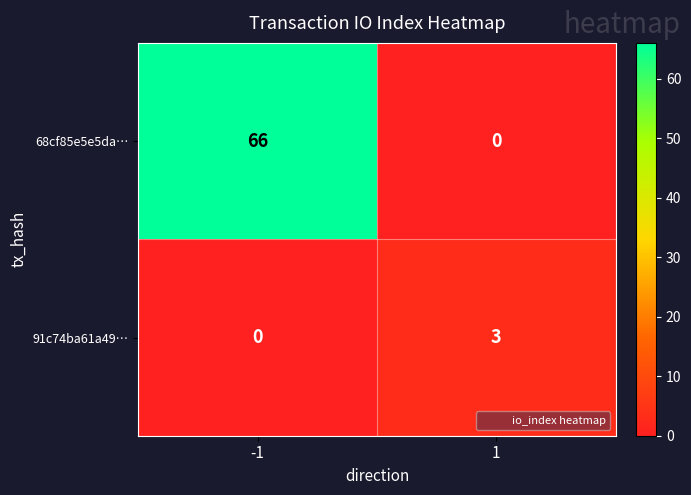

Rank the series at 1 from highest to lowest value.

91c74ba61a49…, 68cf85e5e5da…